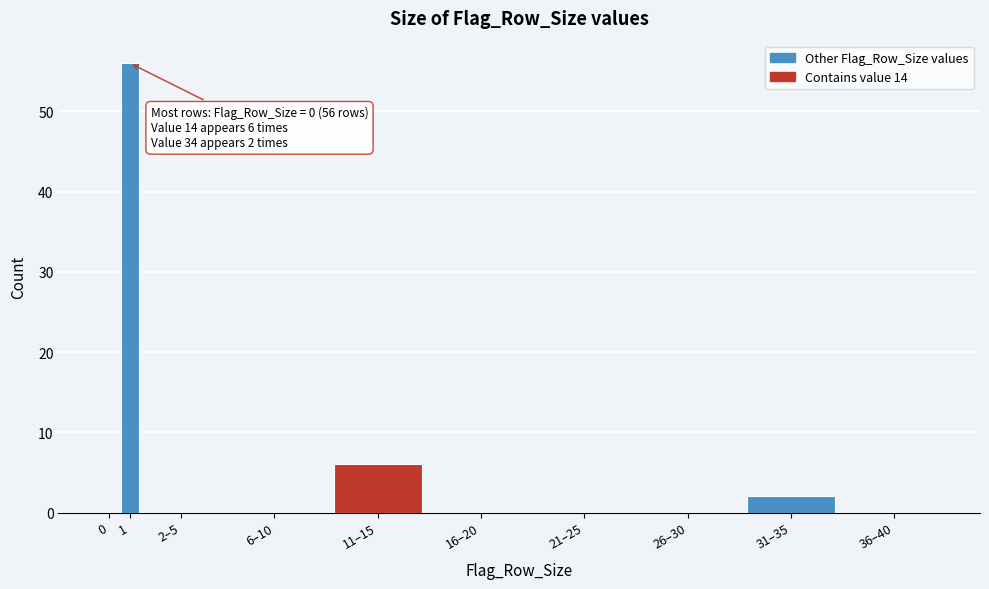

Reading left to right, list all the values displayed in this chart.

0=0	1=56	2–5=0	6–10=0	11–15=6	16–20=0	21–25=0	26–30=0	31–35=2	36–40=0